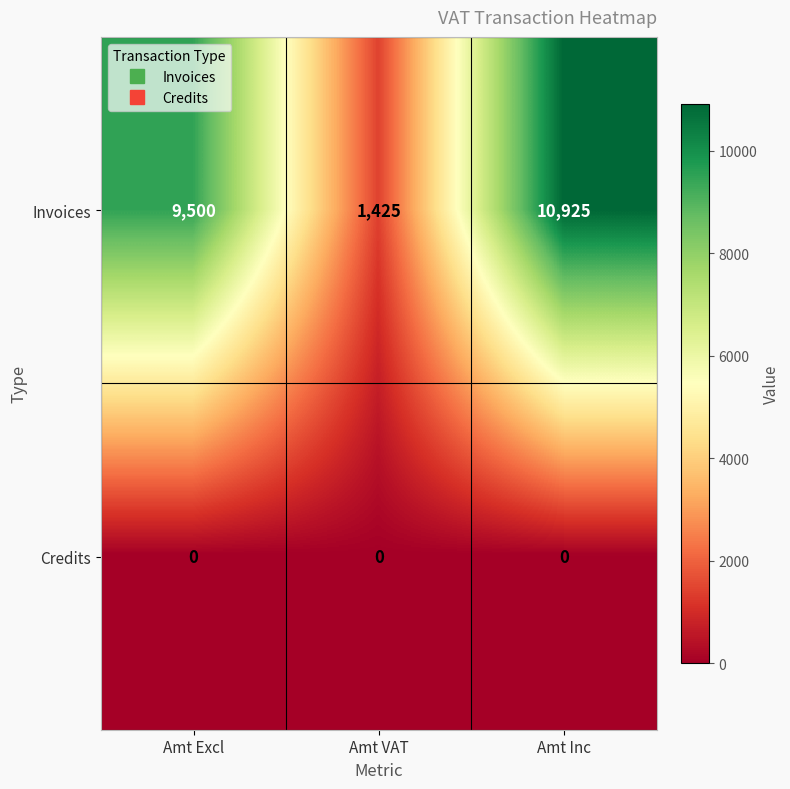

Reading left to right, extract all data points from this chart.

Invoices: 9500	1425	10925
Credits: 0	0	0